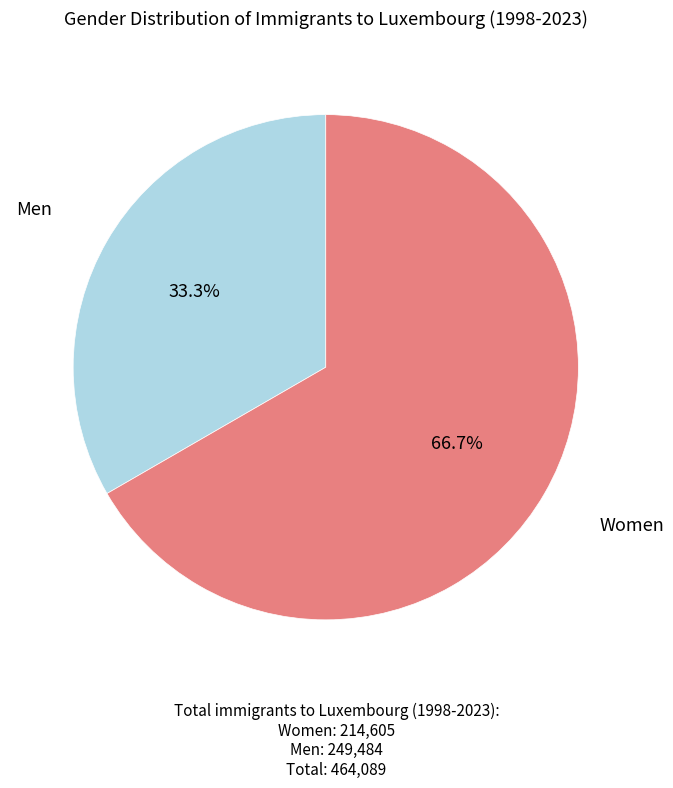

Is there any slice that represents more than half of the pie?

Yes